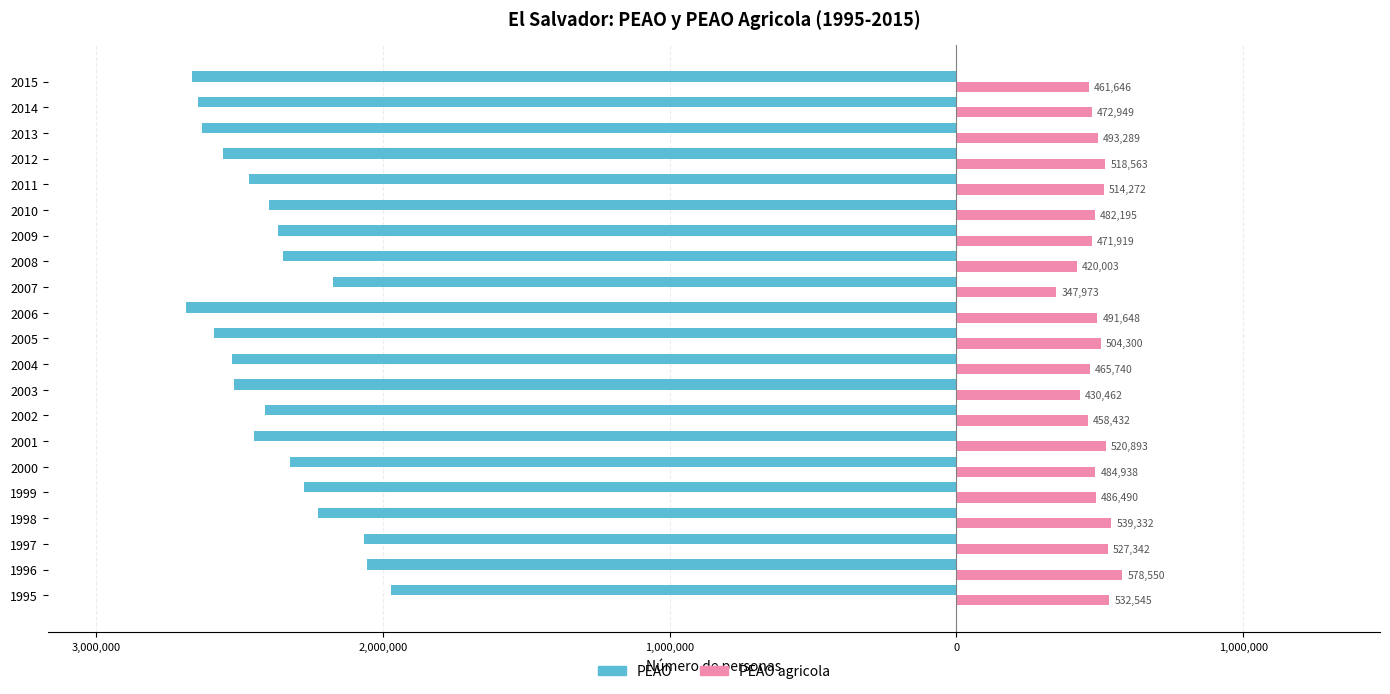

List the series in order of their overall mean, lowest first.

PEAO, PEAO agricola